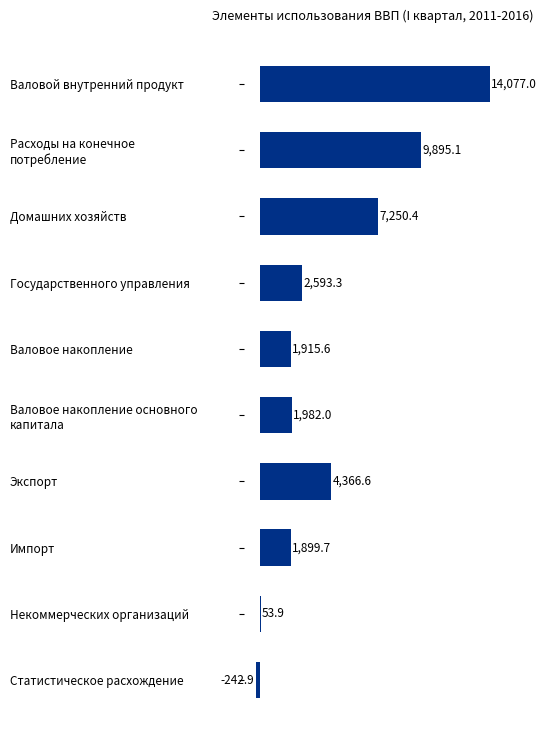

List the labels in order of value, smallest first.

Статистическое расхождение, Некоммерческих организаций, Импорт, Валовое накопление, Валовое накопление основного
капитала, Государственного управления, Экспорт, Домашних хозяйств, Расходы на конечное
потребление, Валовой внутренний продукт